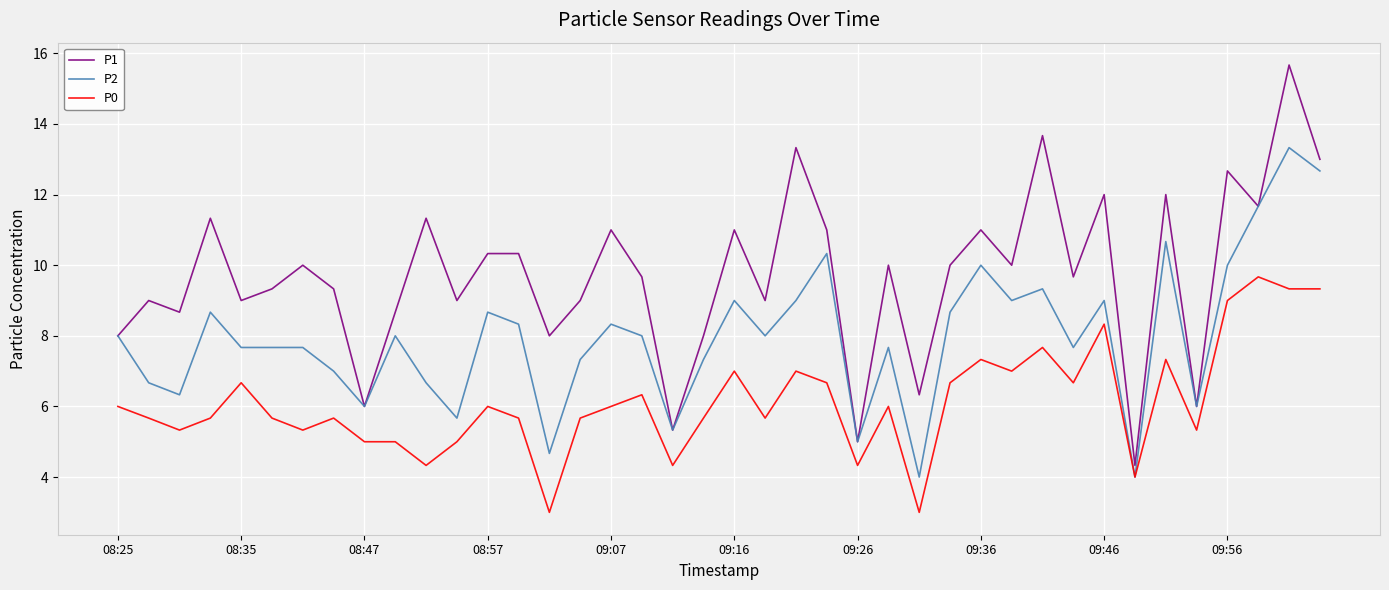

Which series has the largest total across all categories?

P1